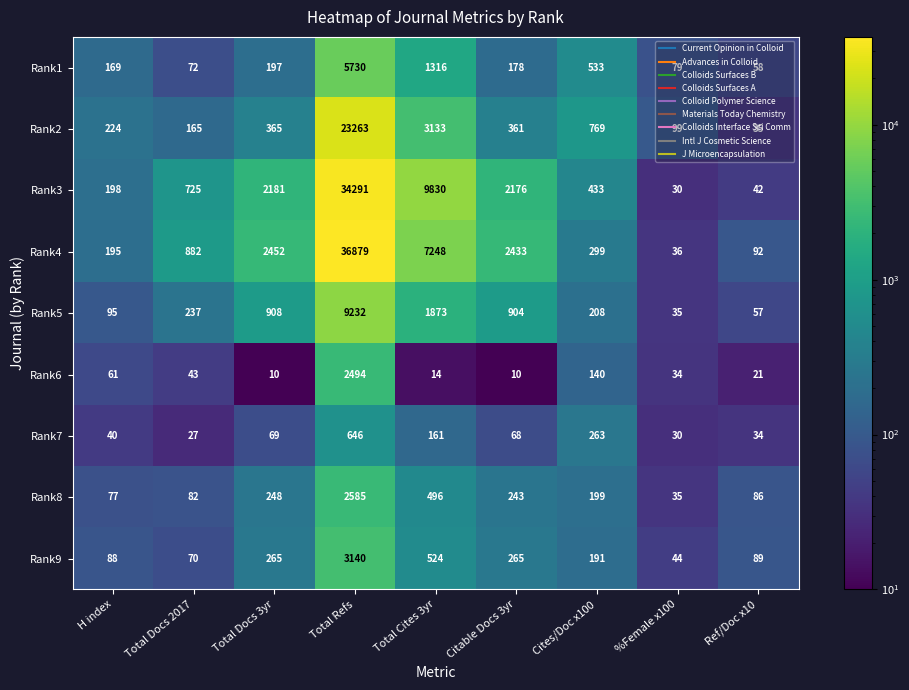

At how many categories does at least one series exceed 2347?

4